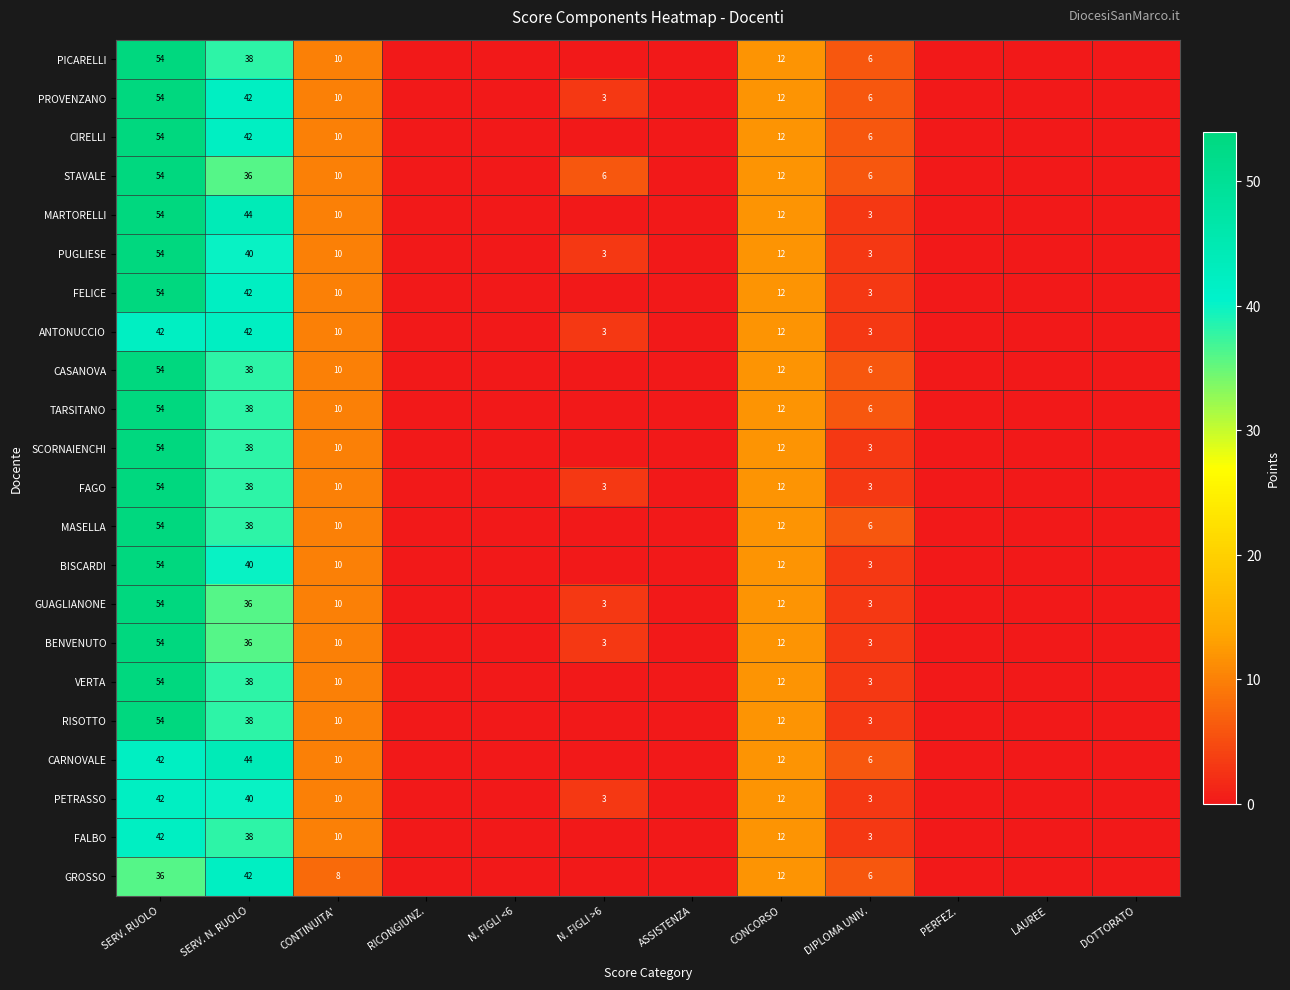

Is it true that TARSITANO equals 6 at DIPLOMA UNIV.?

True